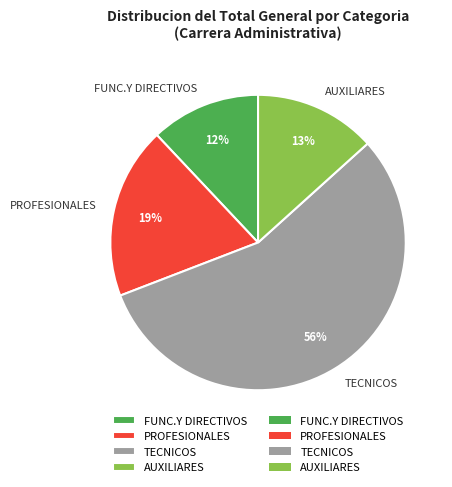

Count the number of slices in the pie.

4